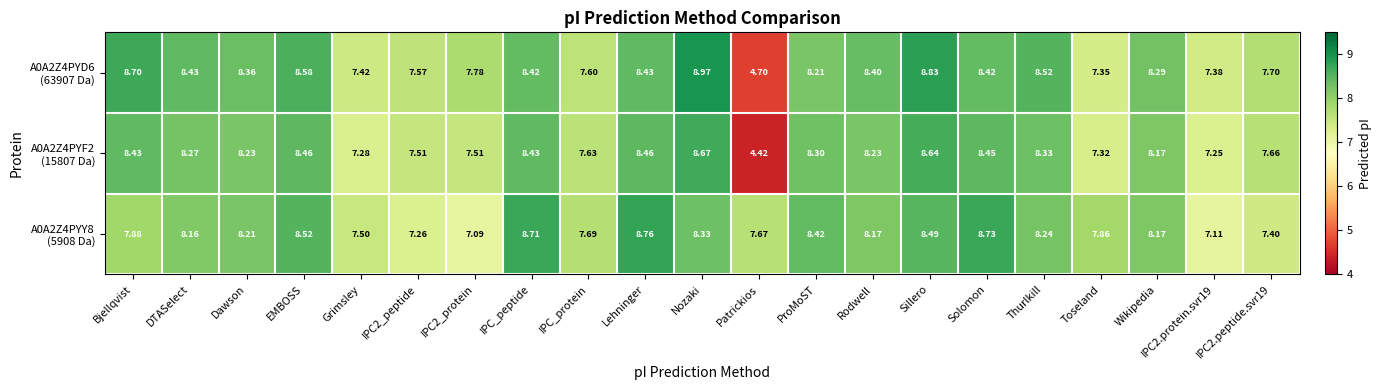

At which category does the chart reach its minimum across all series?

Patrickios